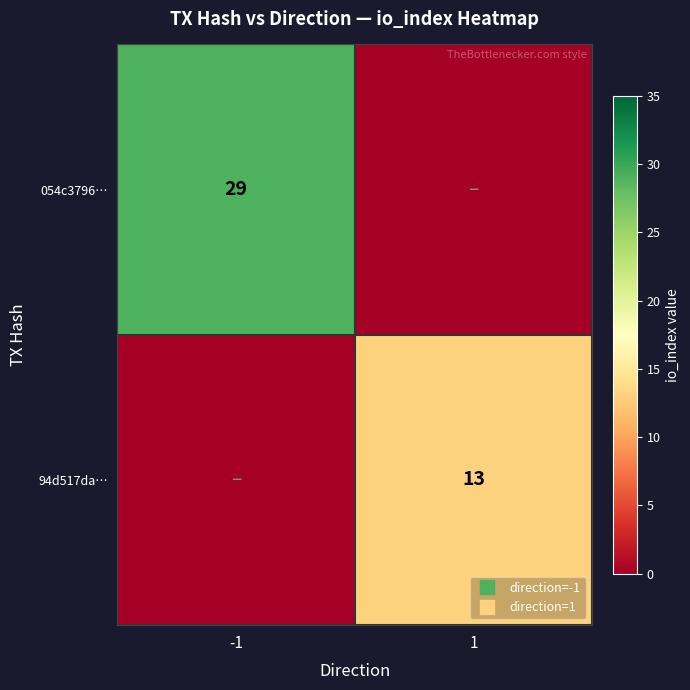

At which category is the sum across all series the highest?

-1